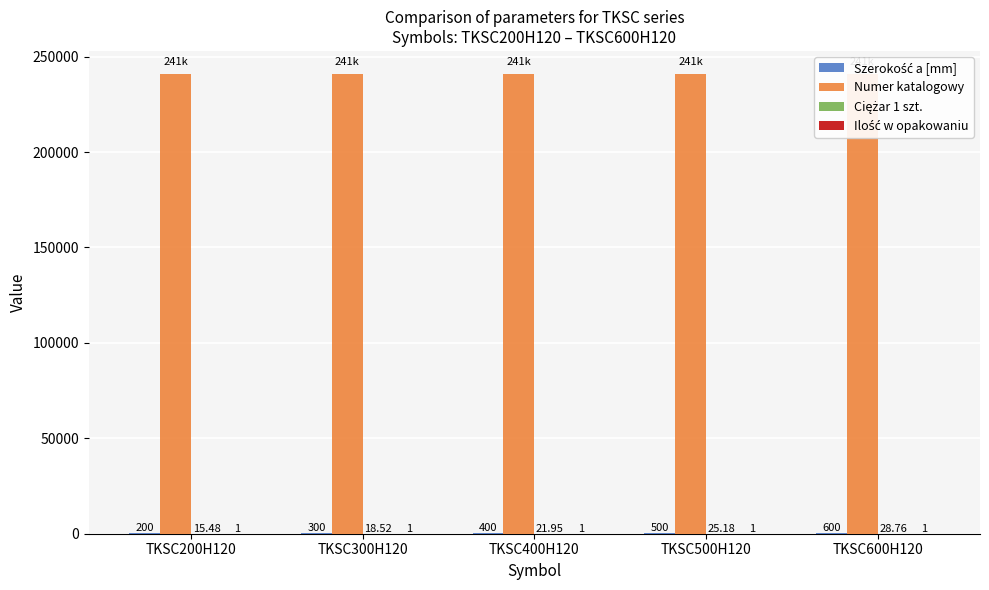

How many values in the Numer katalogowy series are below 240942?

2